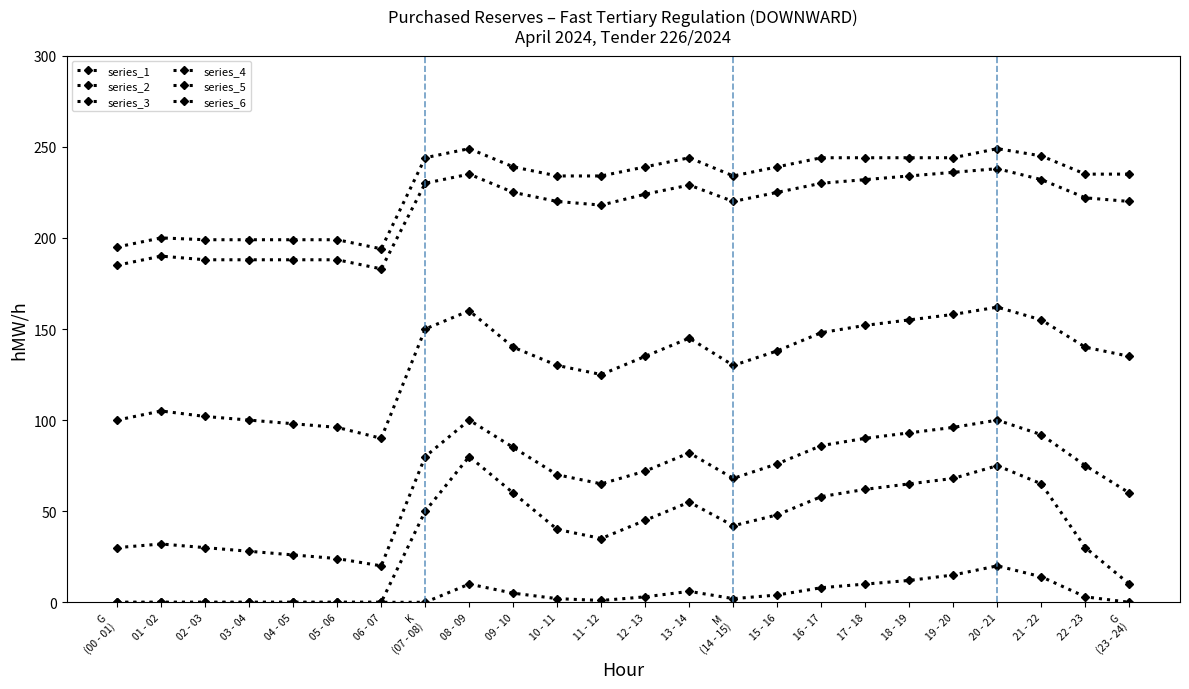

Read the series_3 value at 11 - 12.

125